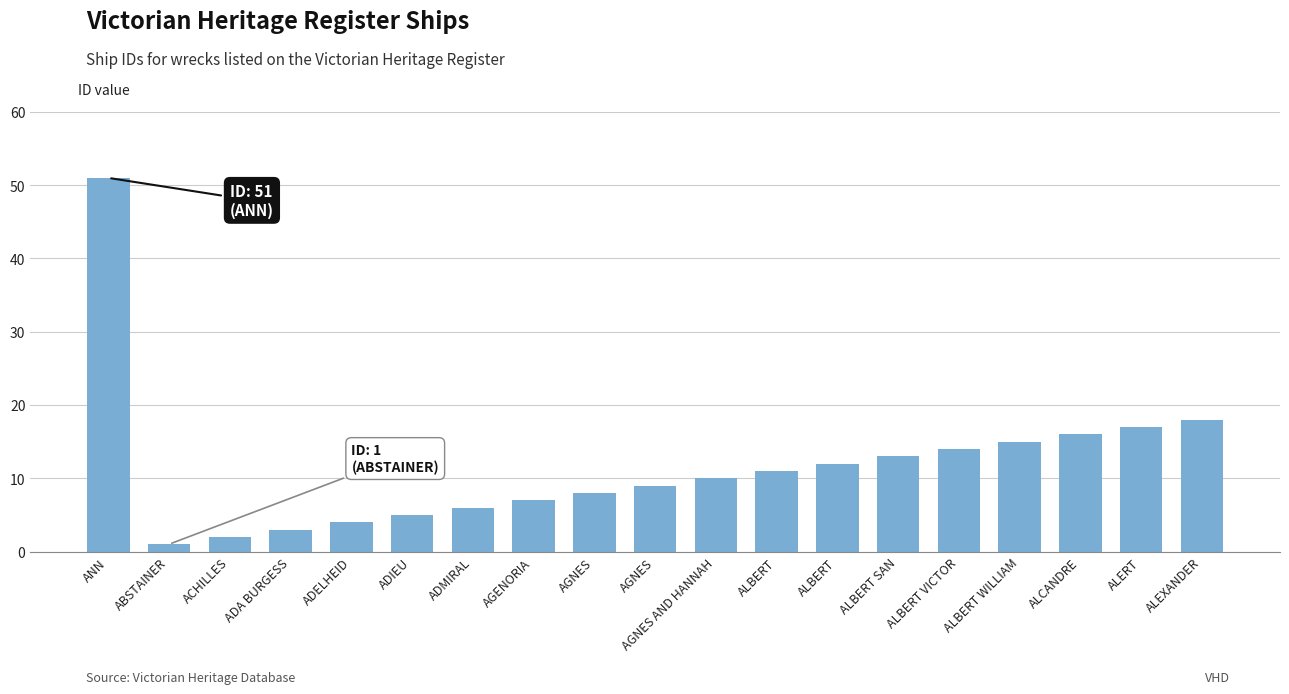

The chart shows a value of 15 at ALBERT WILLIAM. True or false?

True